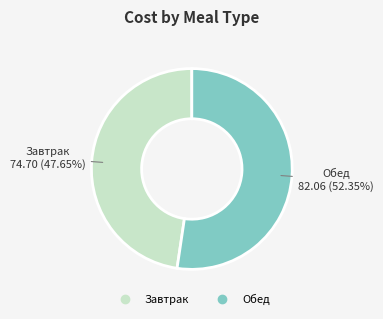

Which category has the biggest portion of the pie?

Обед